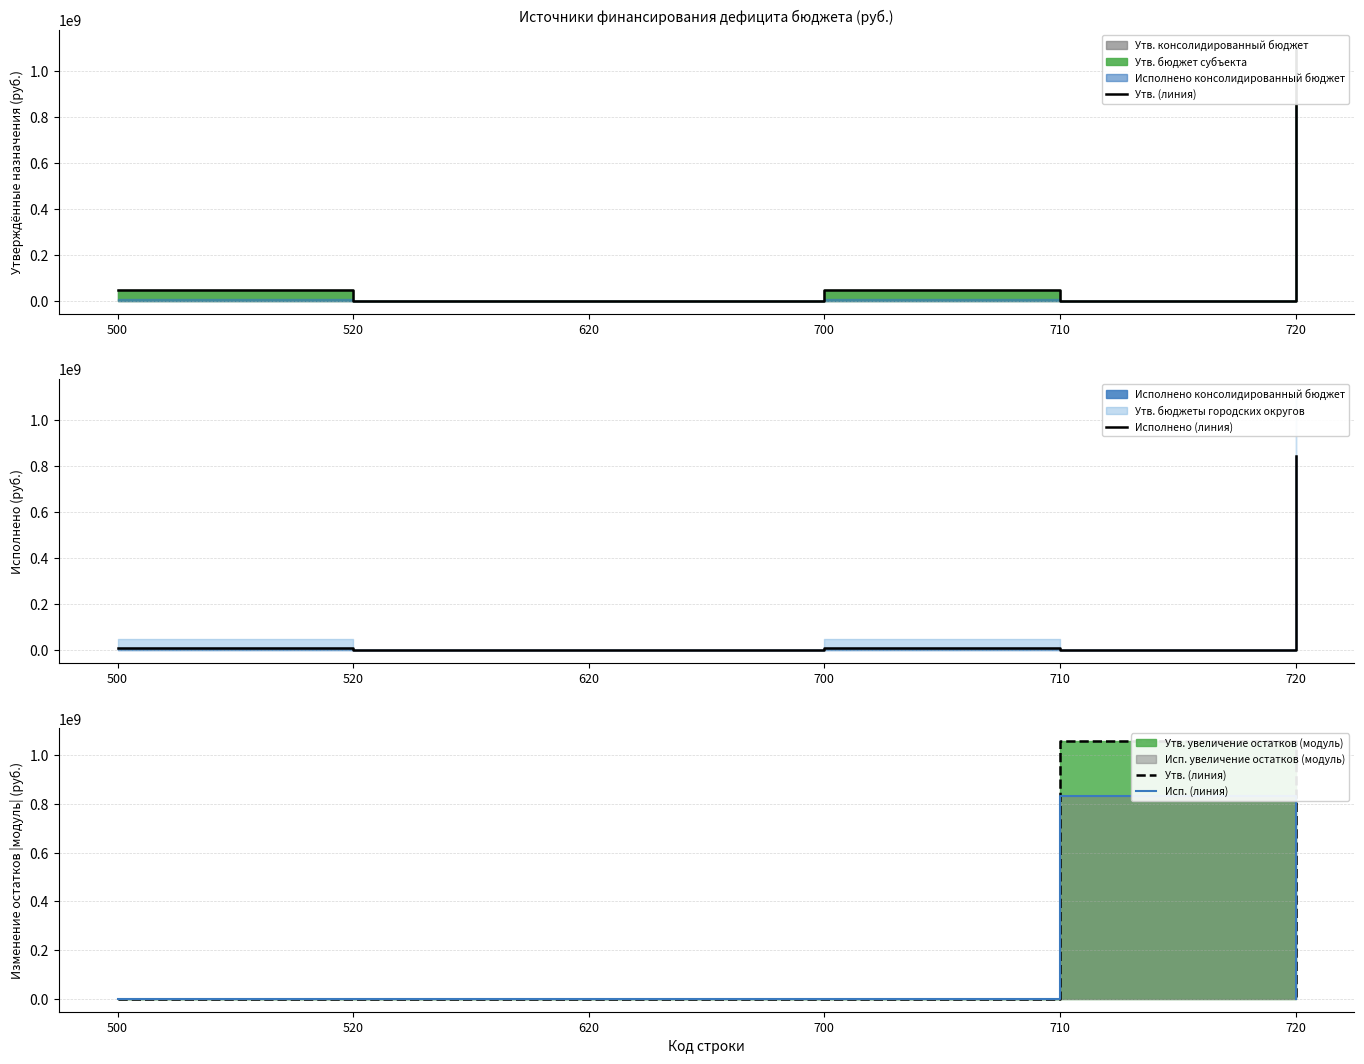

What is the sum of the Исп. (линия) values at 710 and 520?

834369925.5